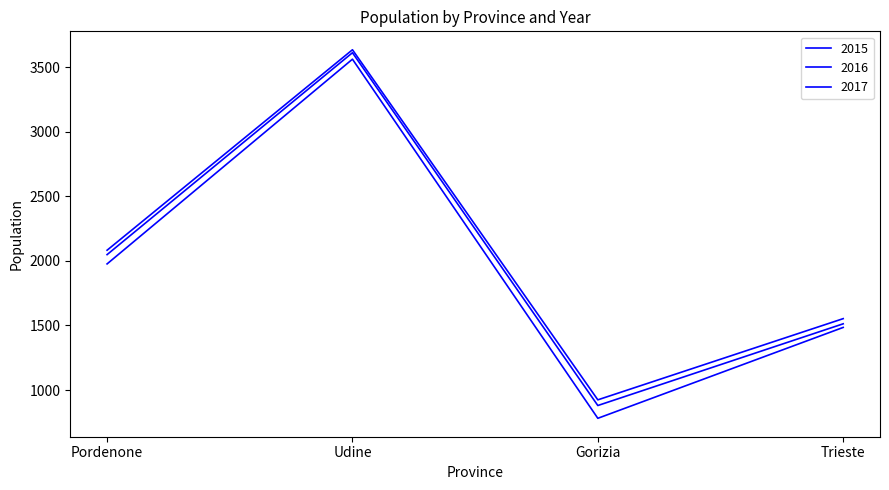

Does the chart display data point markers on the line(s)?

No